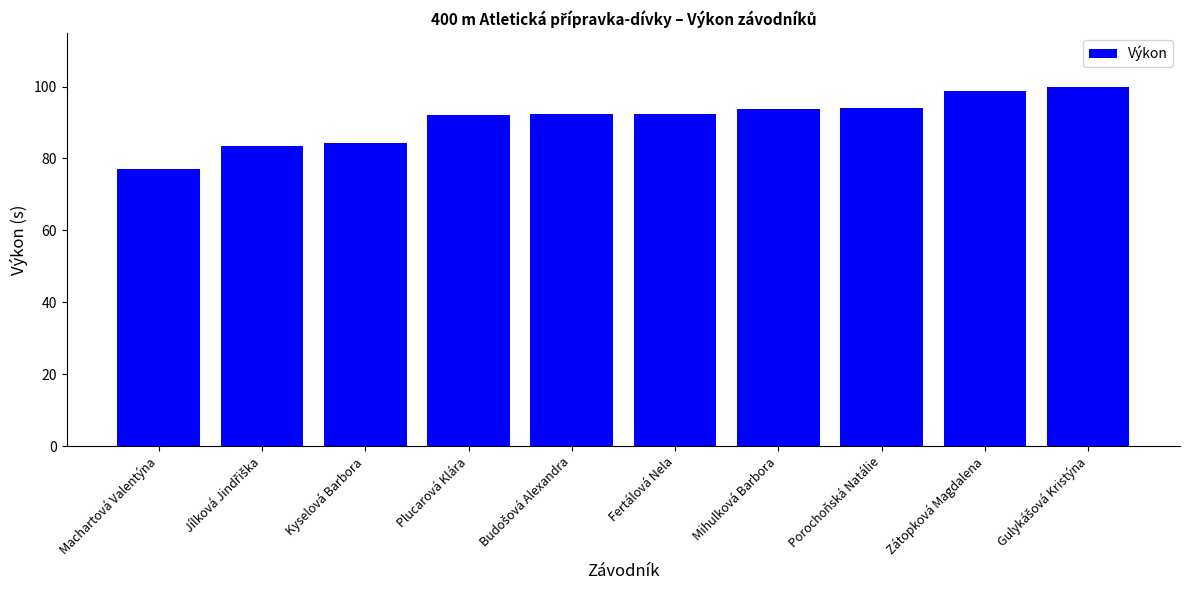

What position from the right is Machartová Valentýna?

10